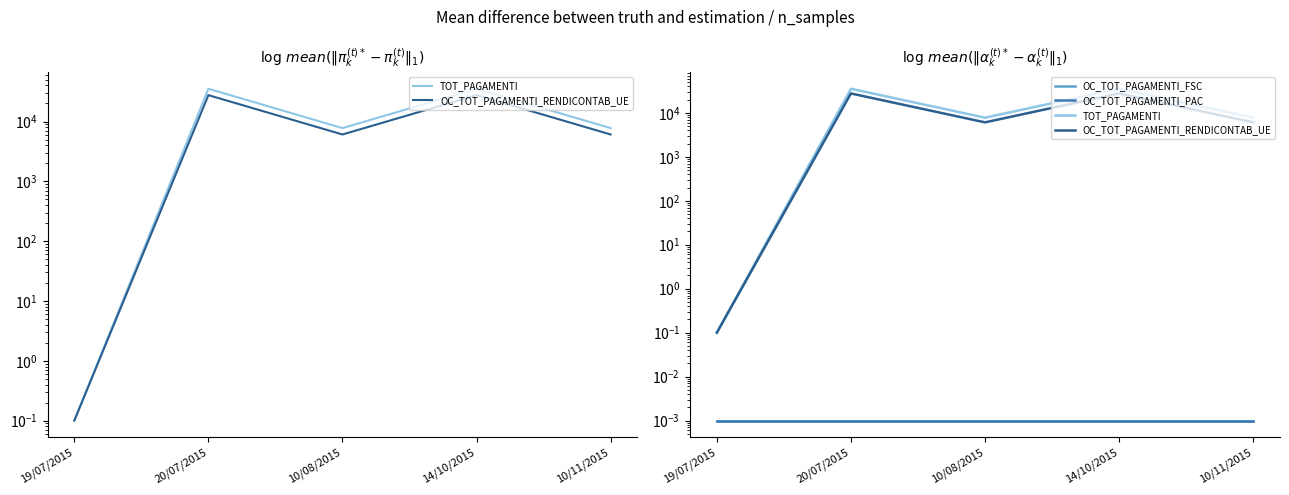

What is the value of the OC_TOT_PAGAMENTI_RENDICONTAB_UE point at the 3rd from the left?

6068.1